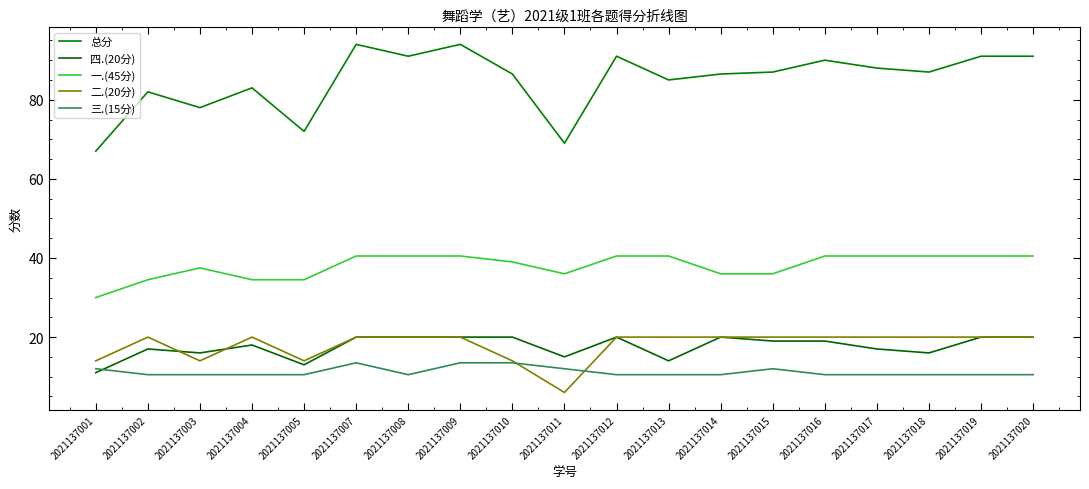

Where is the first local minimum for 三.(15分)?

2021137008